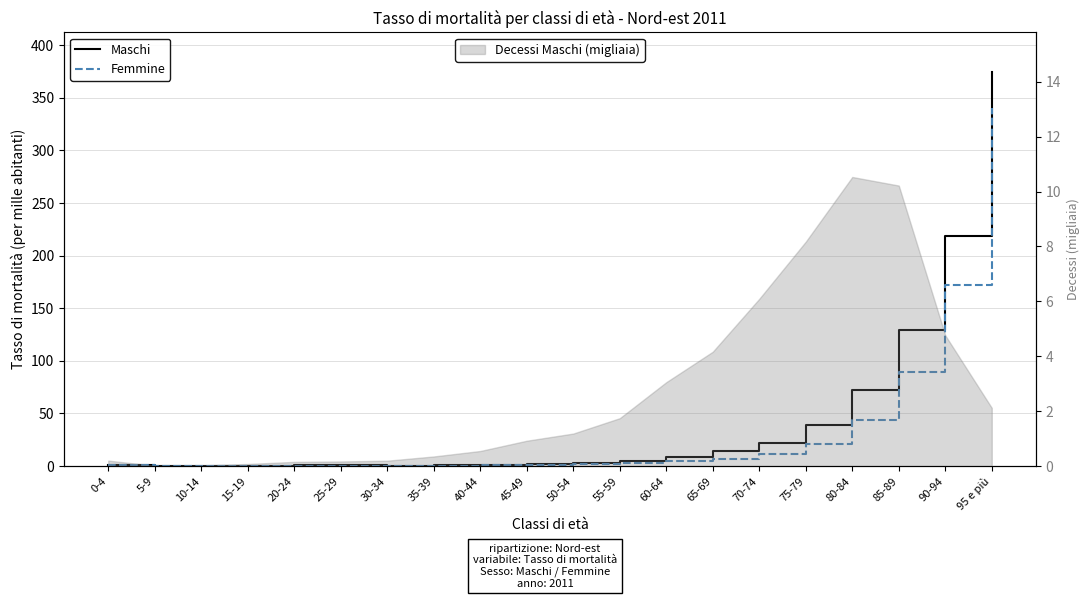

How many data points in Femmine are less than 1?

9